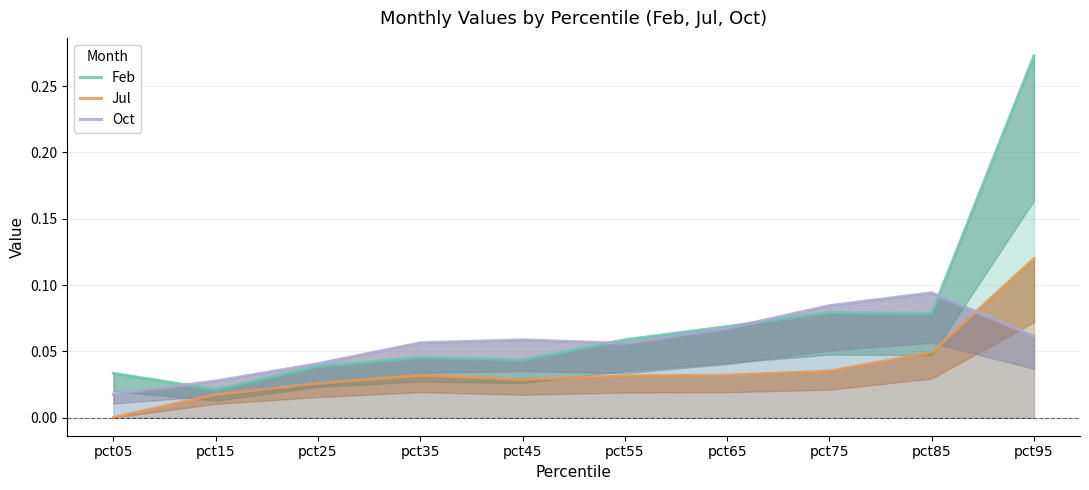

How many interior local valleys does the Oct series have?

1